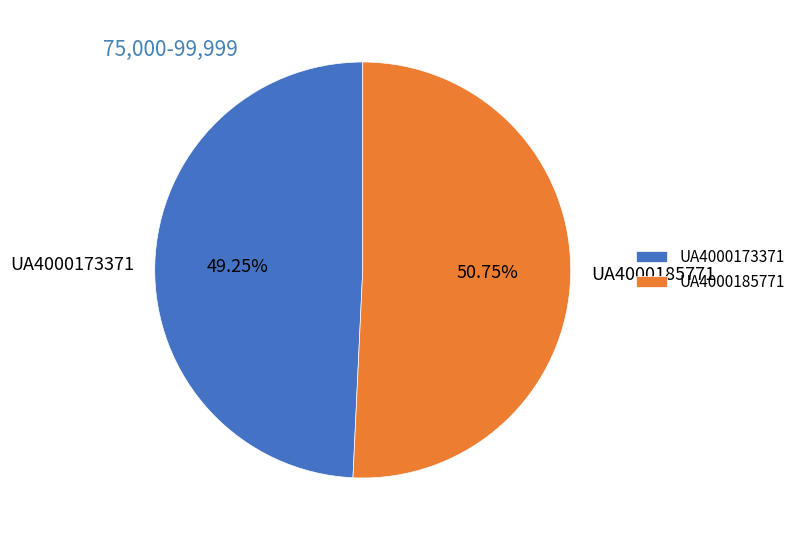

Which category has the smallest portion of the pie?

UA4000173371